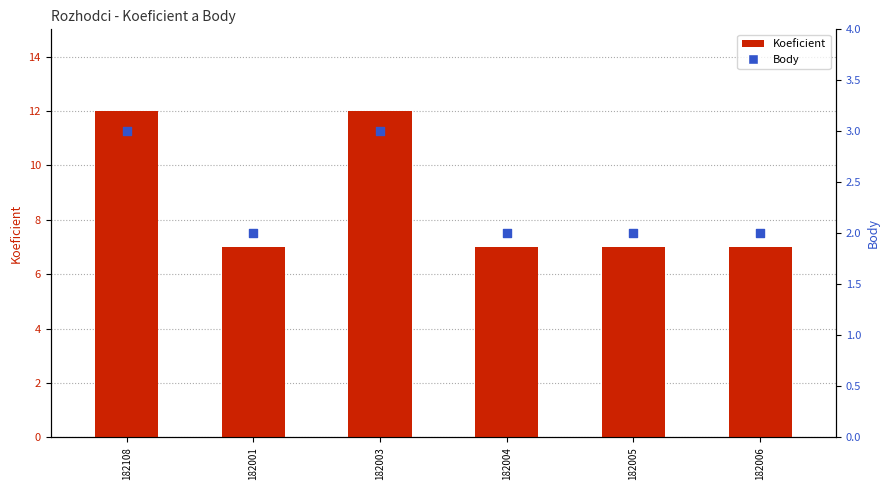

Is the value of Body at 182108 greater than the value of Koeficient at 182003?

No